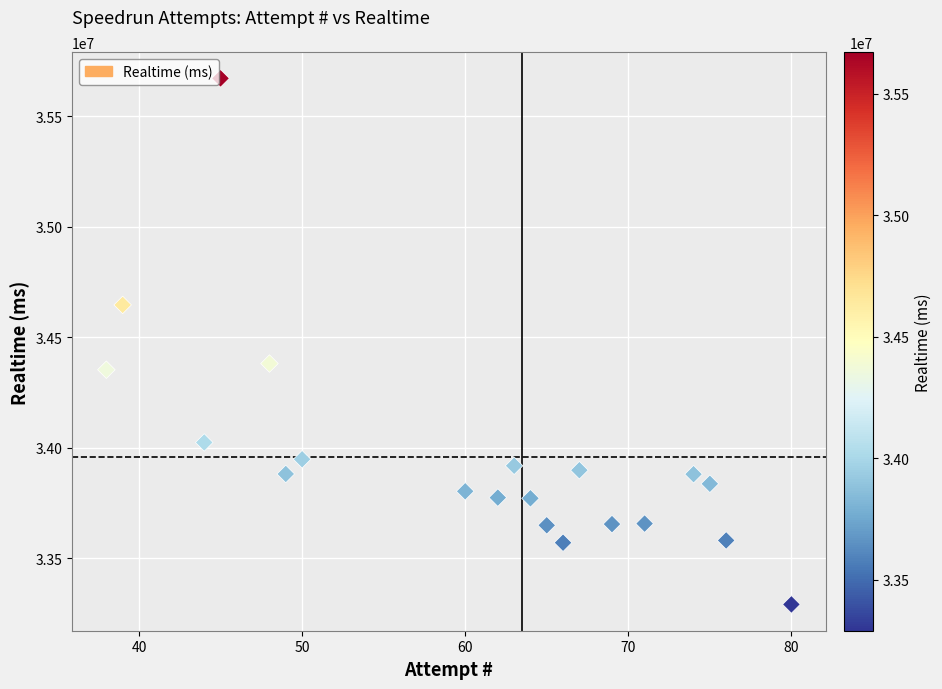

What Y value in the scatter plot is closest to 34480325?

34380092